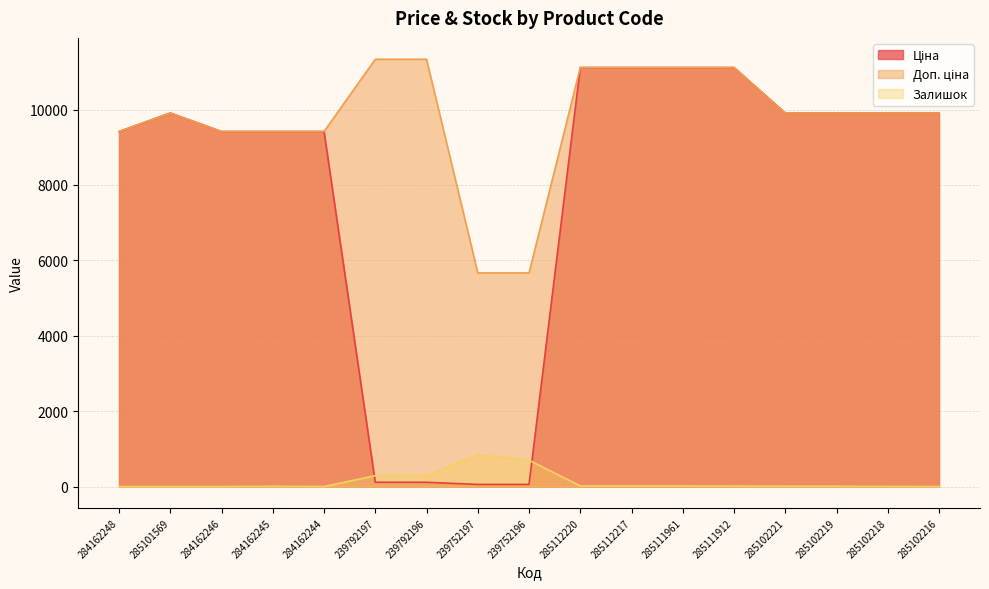

What is the difference between the second highest and minimum values in the Ціна series?

11056.9